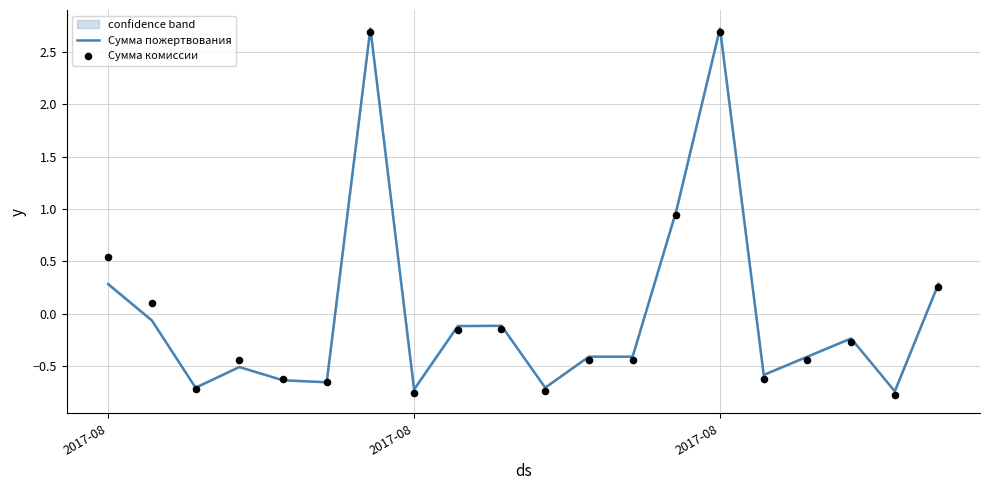

Which series has the widest spread of Y values?

Сумма пожертвования